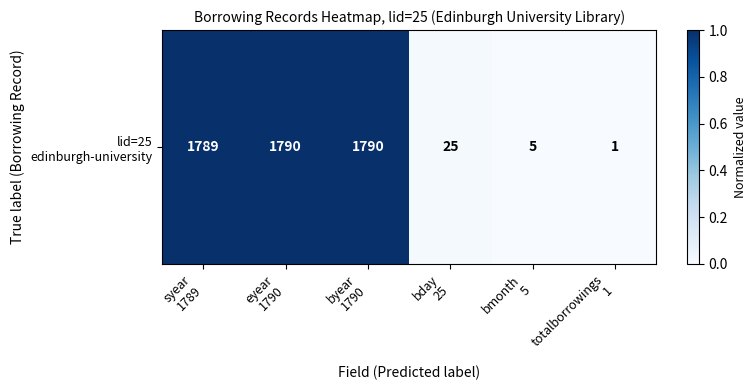

How many data points are above 0?

5